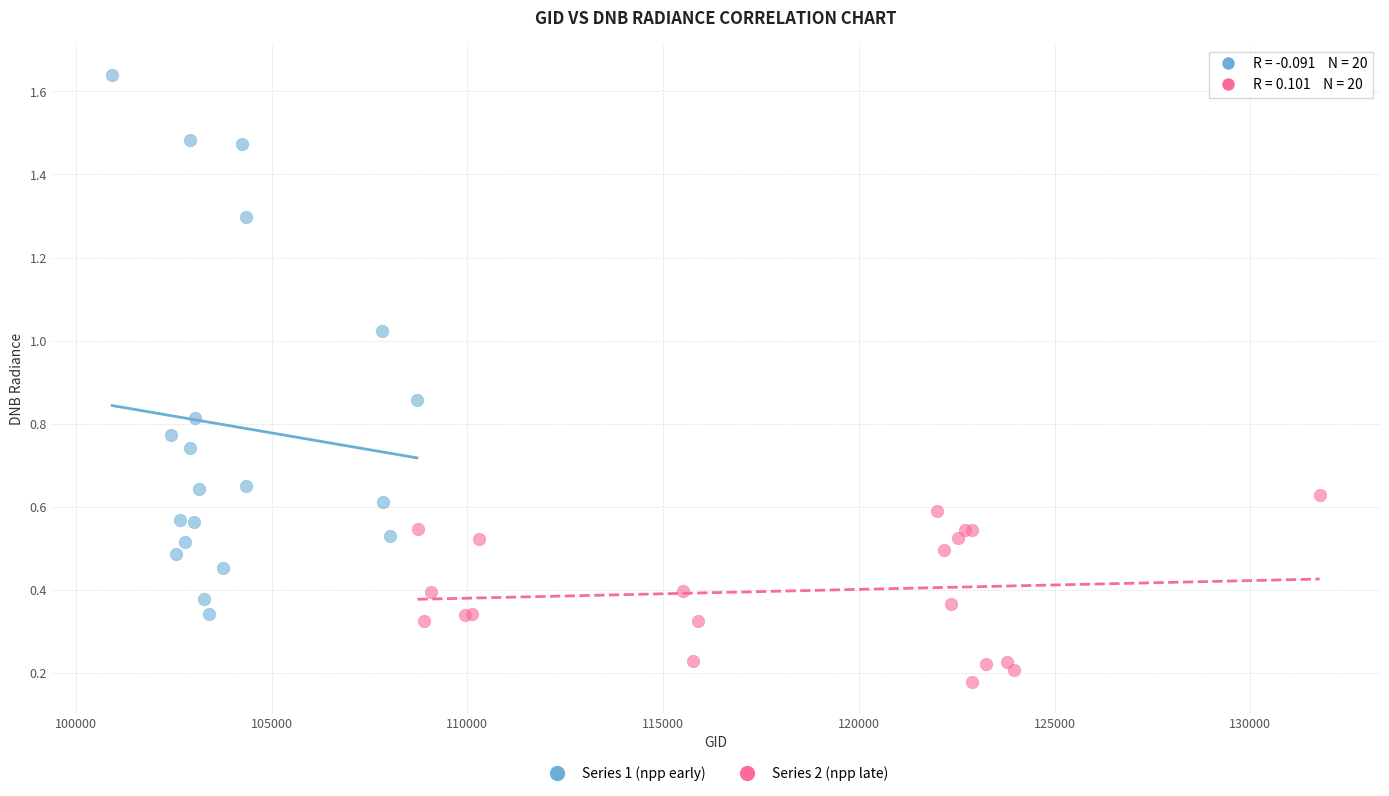

Which series contains the lowest Y value?

Series 2 (npp late)